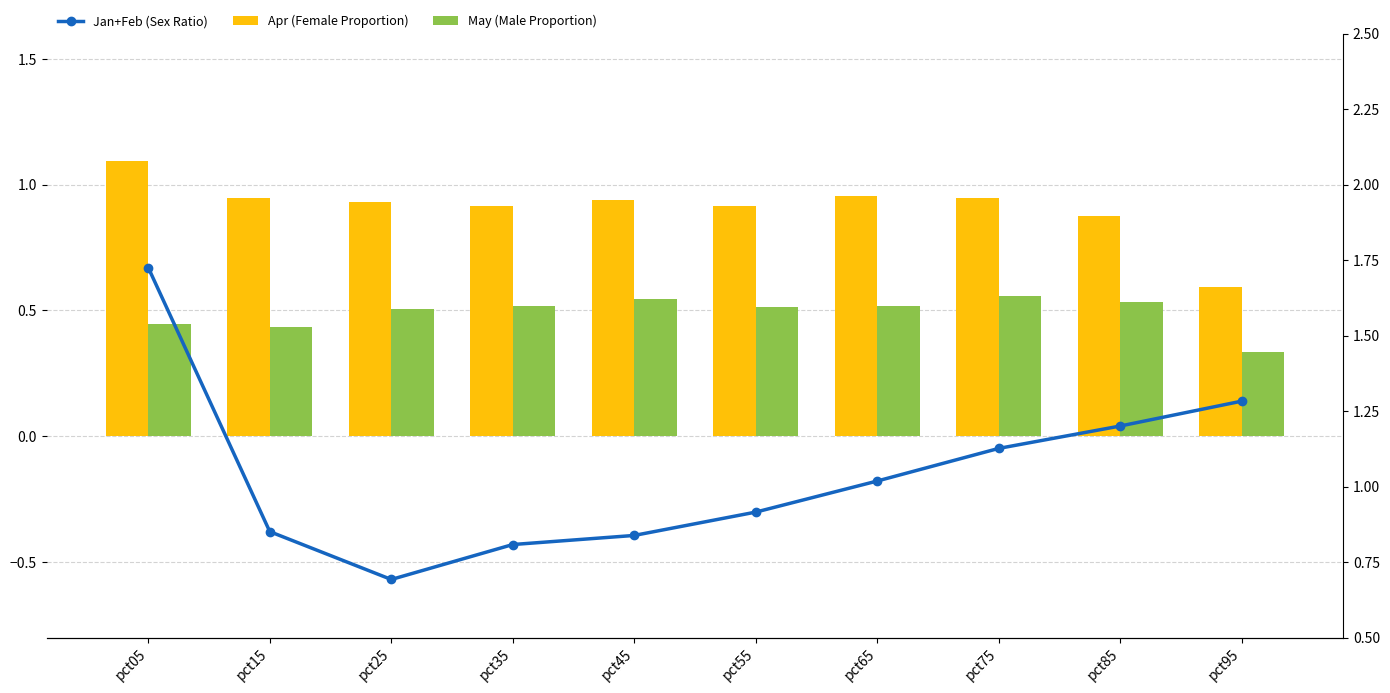

Which category has the highest value across all series?

pct05